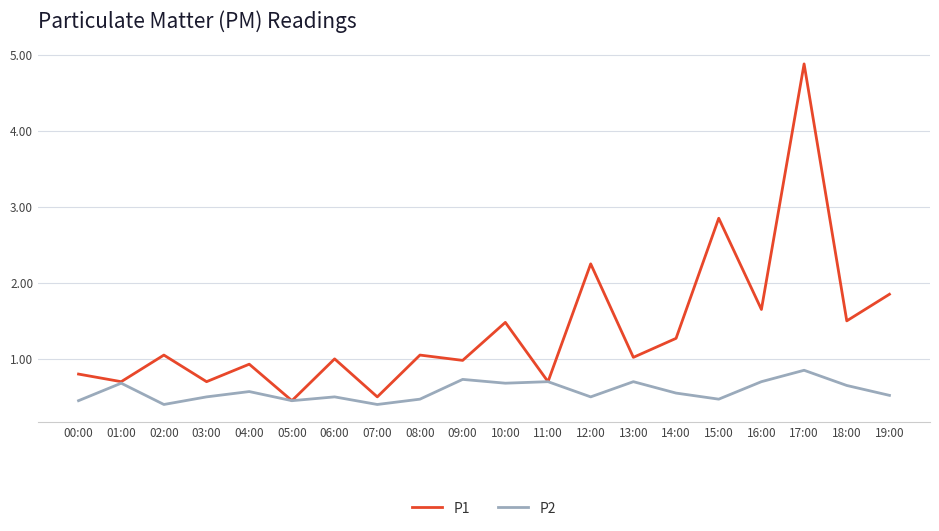

Which series has the widest spread of values?

P1